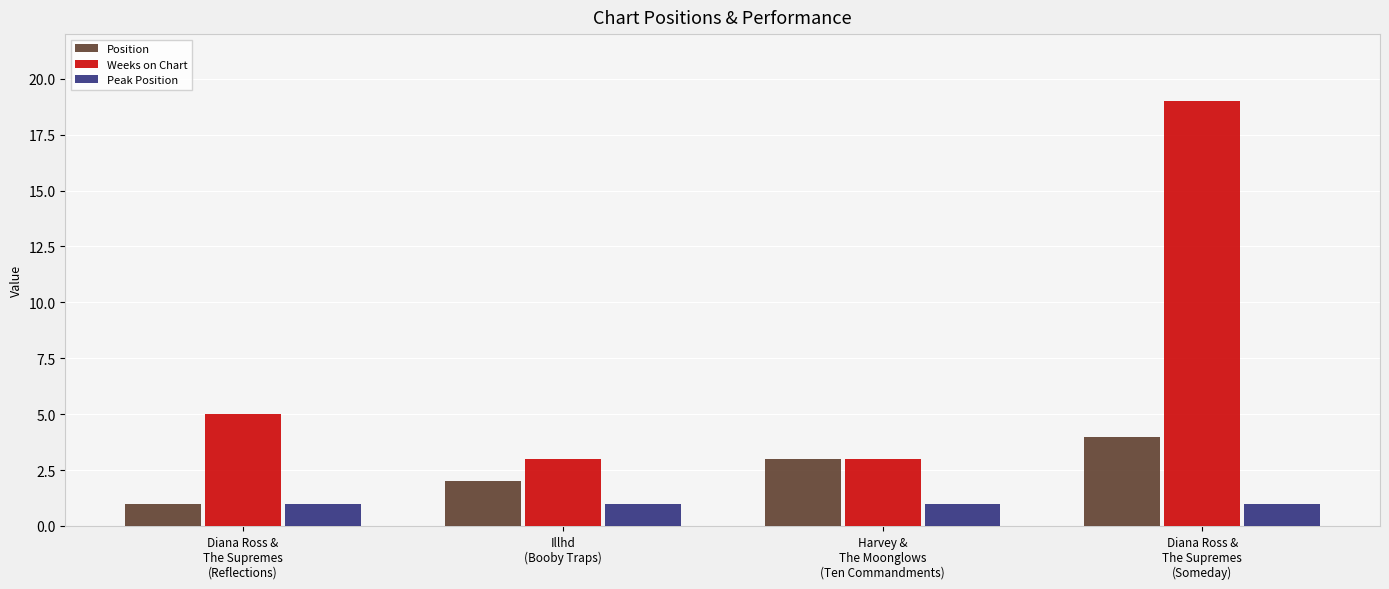

The value of Peak Position at Diana Ross &
The Supremes
(Reflections) is 1. True or false?

True